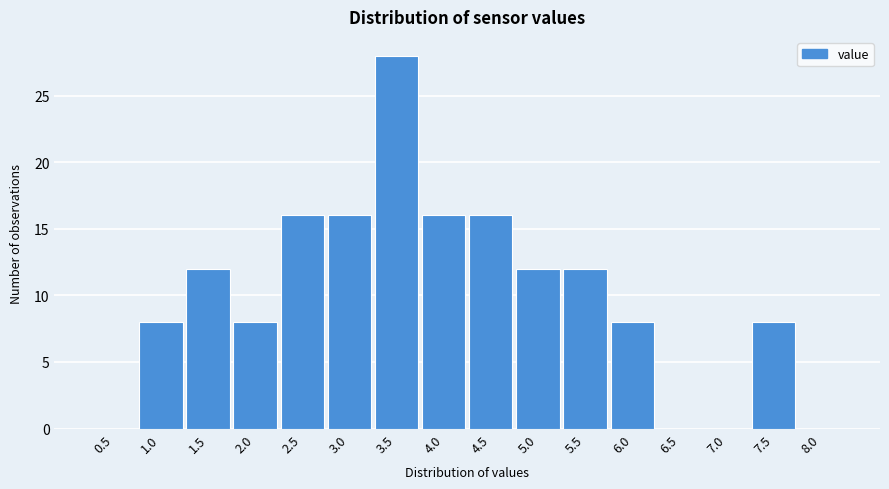

Reading left to right, what are all the values shown in this chart?

0.5=0	1.0=8	1.5=12	2.0=8	2.5=16	3.0=16	3.5=28	4.0=16	4.5=16	5.0=12	5.5=12	6.0=8	6.5=0	7.0=0	7.5=8	8.0=0